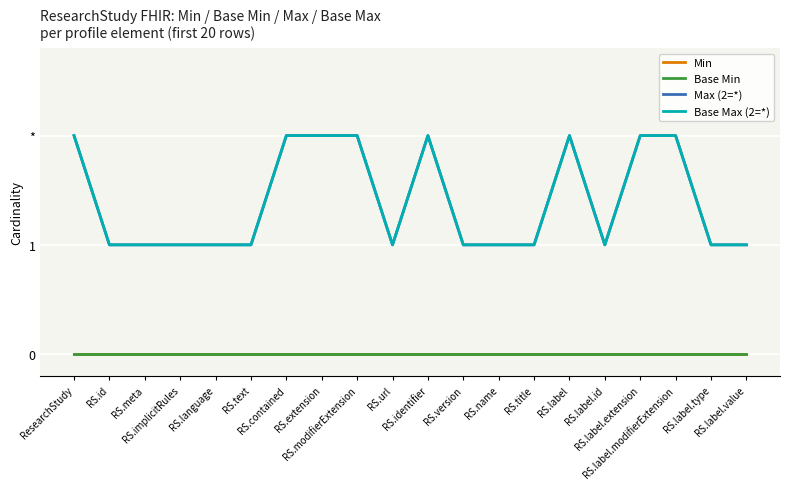

Which category has the highest value in the Base Max (2=*) series?

ResearchStudy